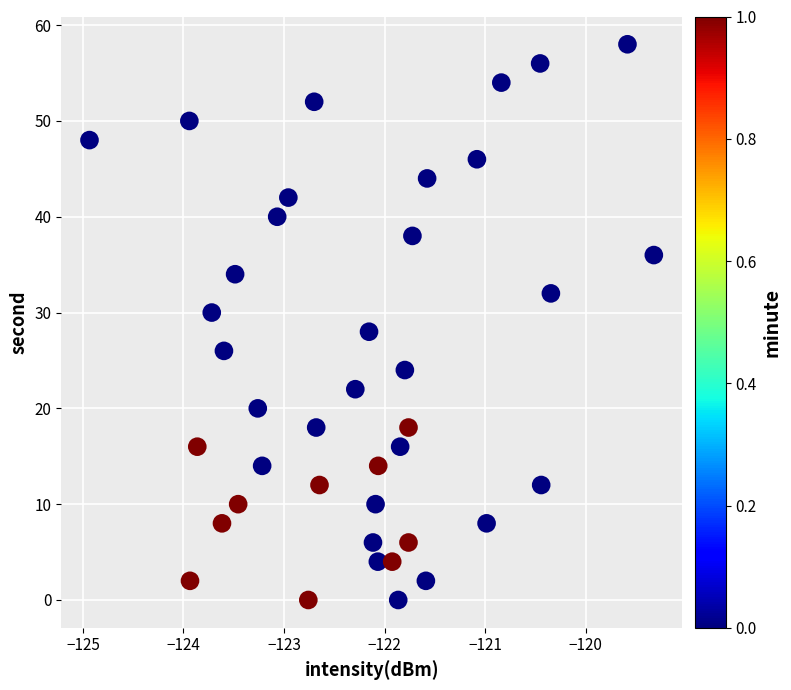

What is the range of Y values (max minus min)?

58